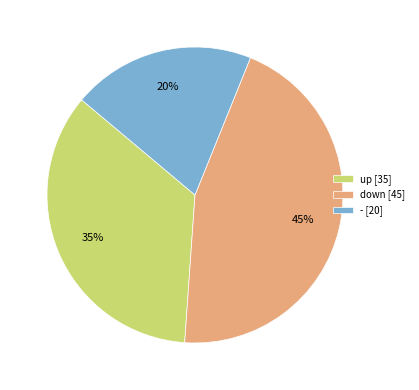

What percentage is the down [45] slice, to the nearest percent?

45%